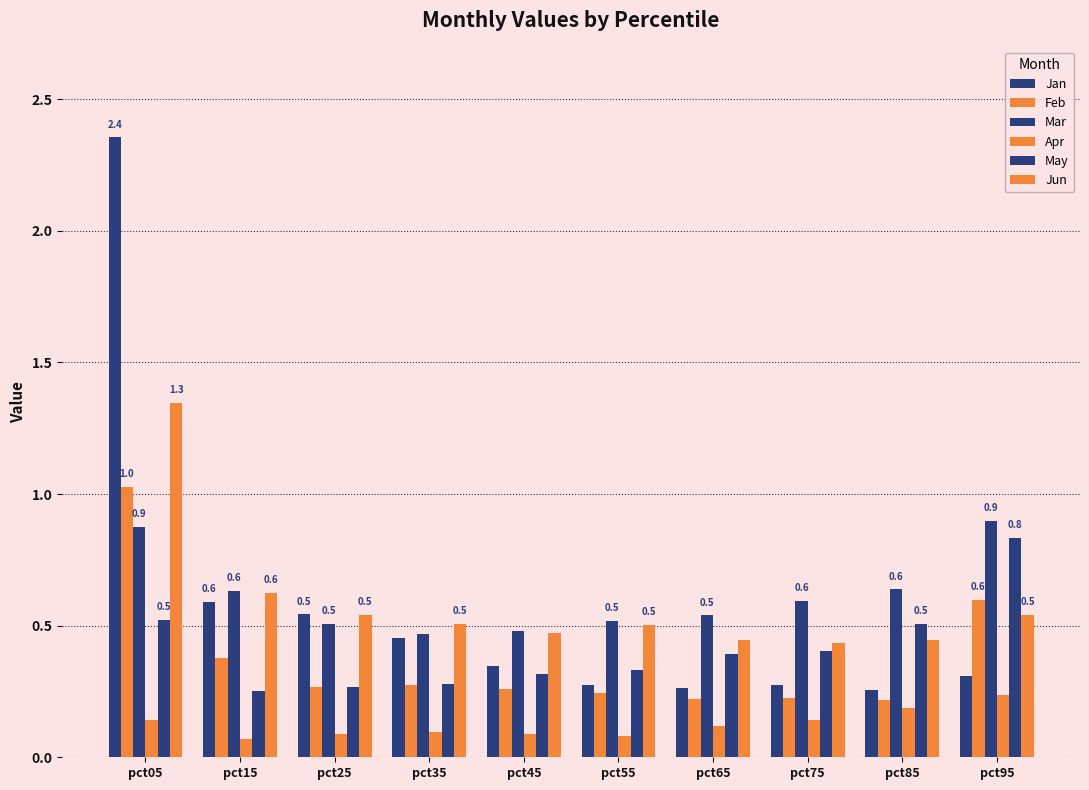

How many bars are there in total?

60